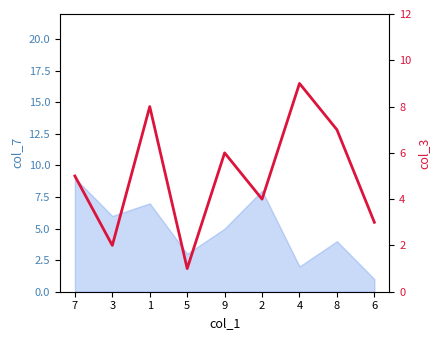

At which label does the data first exceed 5?

1